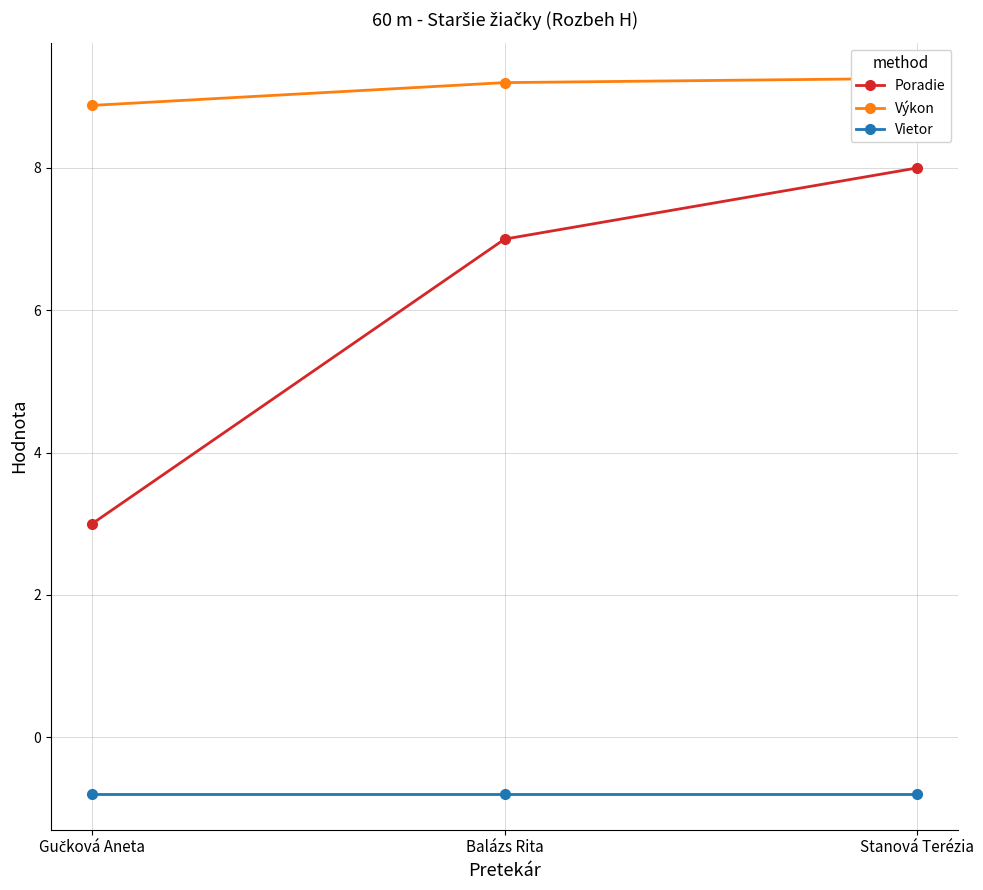

Which series has the widest spread of values?

Poradie